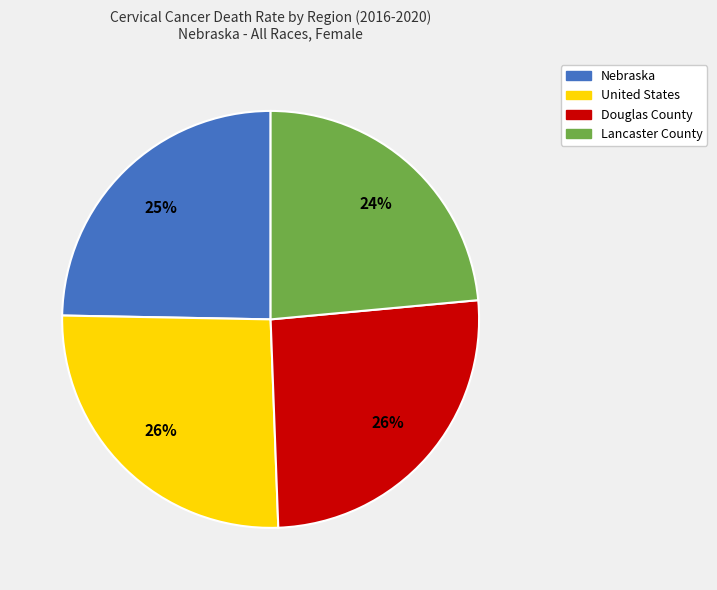

True or false: Lancaster County accounts for 29% of the total.

False